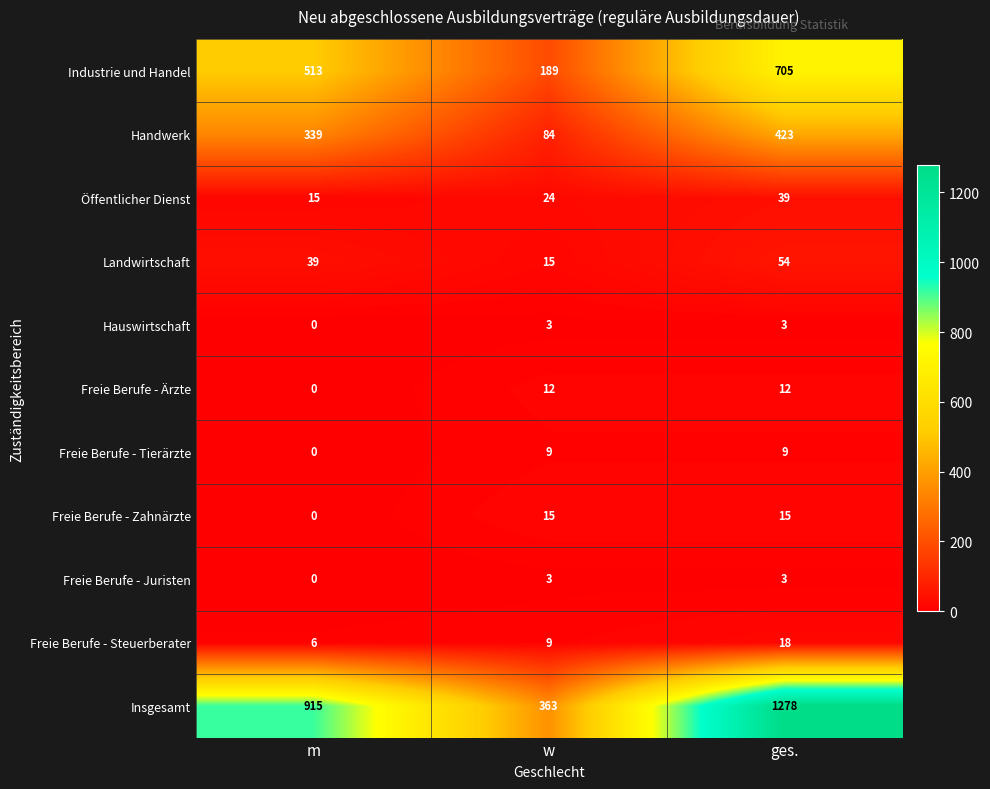

Is it true that Freie Berufe - Ärzte equals 12 at ges.?

True